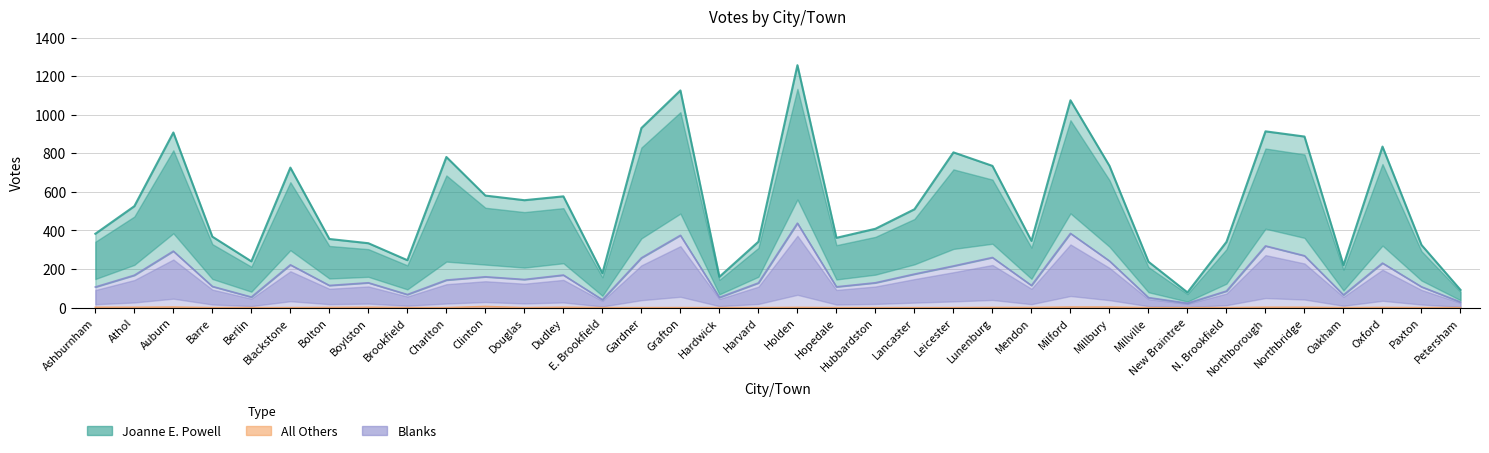

Which series has the widest spread of values?

Joanne E. Powell